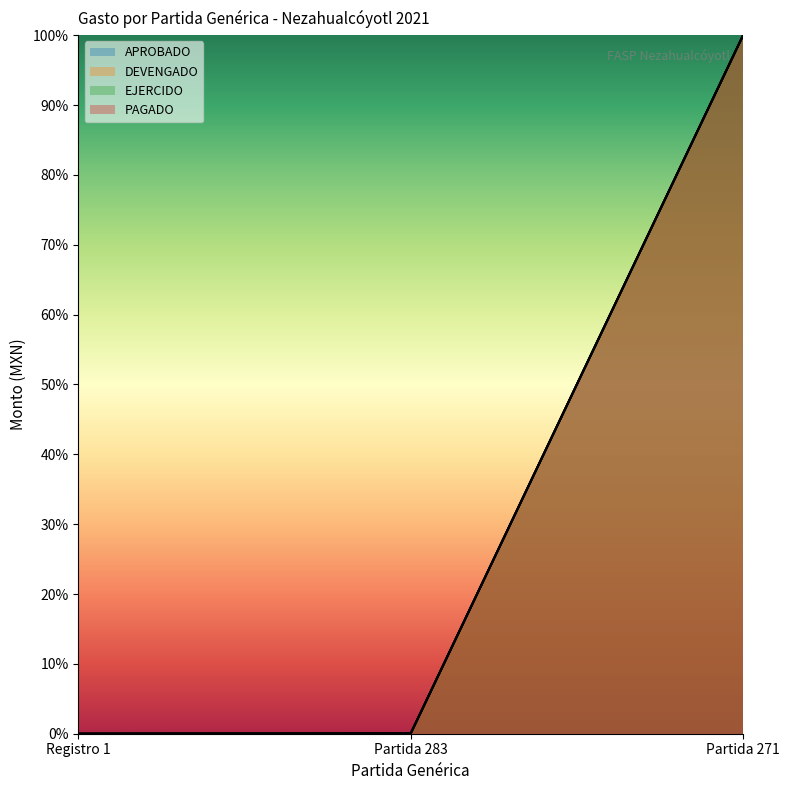

Reading right to left, extract all data points from this chart.

APROBADO: Partida 271=100.0	Partida 283=0.0	Registro 1=0.0
DEVENGADO: Partida 271=100.0	Partida 283=0.0	Registro 1=0.0
EJERCIDO: Partida 271=100.0	Partida 283=0.0	Registro 1=0.0
PAGADO: Partida 271=100.0	Partida 283=0.0	Registro 1=0.0